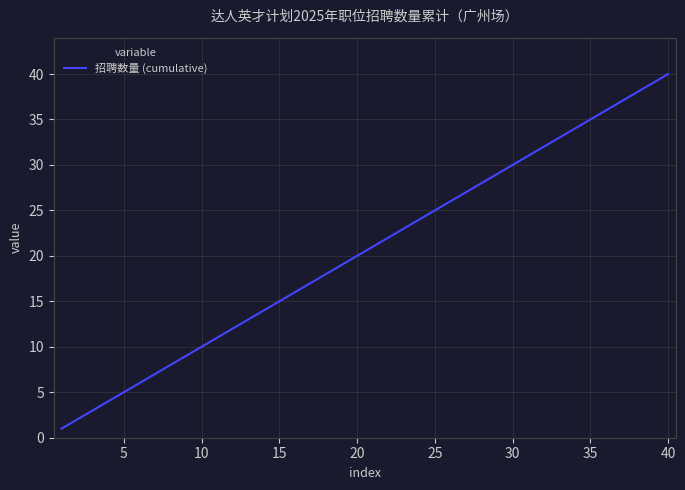

What is the sum of all values?

820